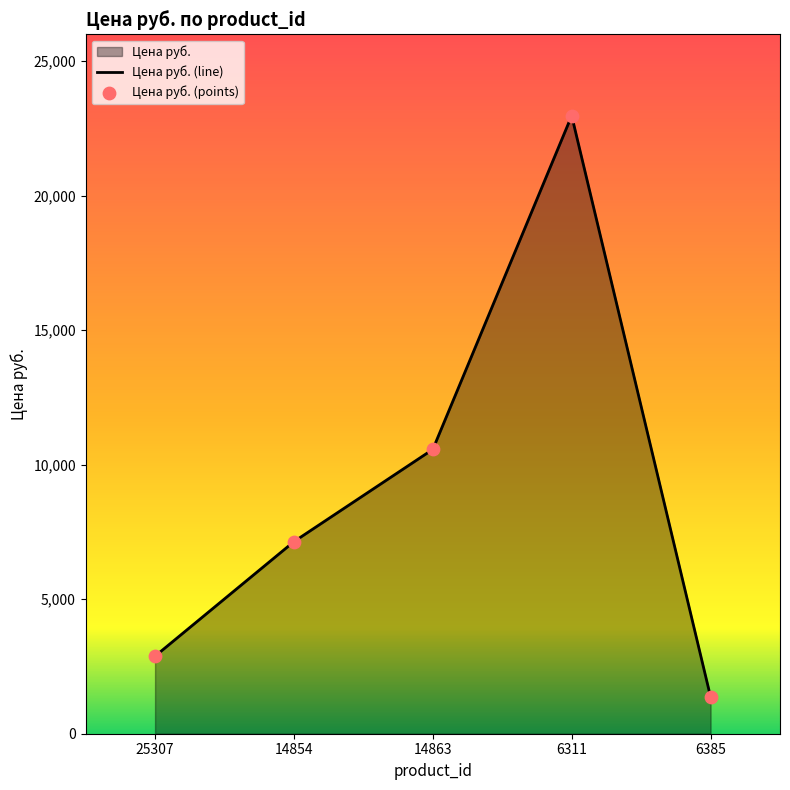

Approximately how many times larger is the value at 6311 compared to 25307?

8.0